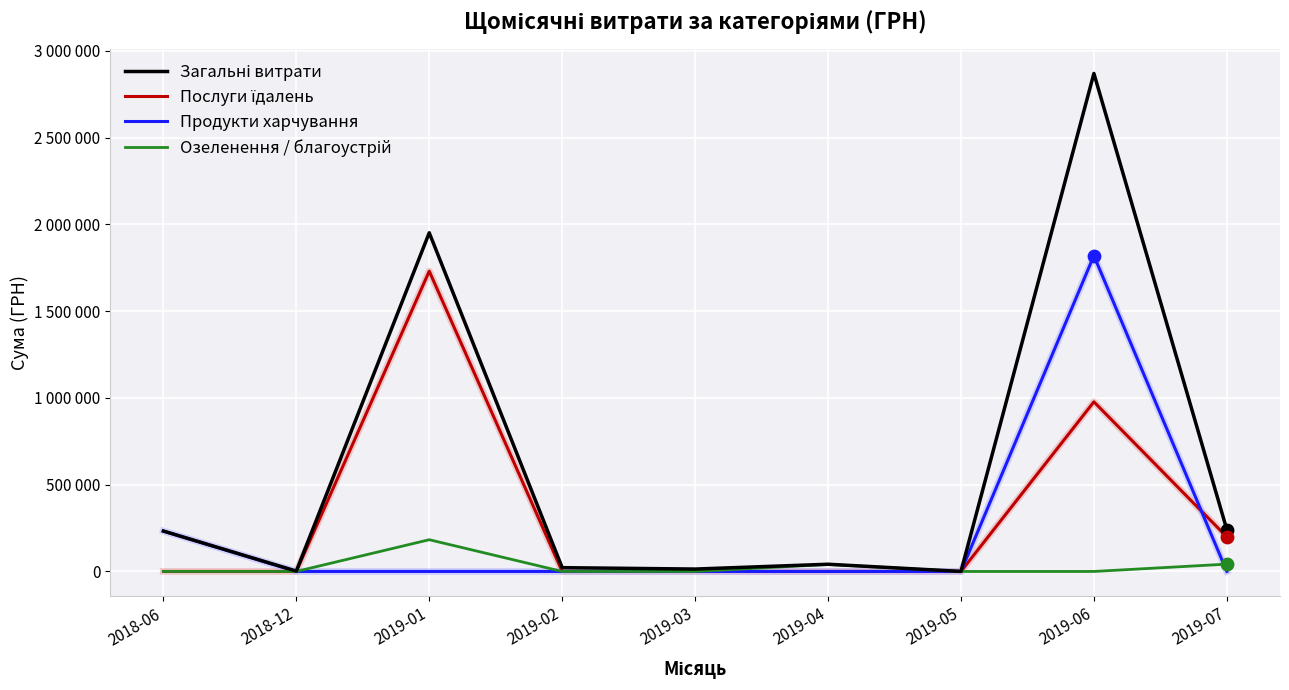

At how many categories does at least one series exceed 2247827?

1